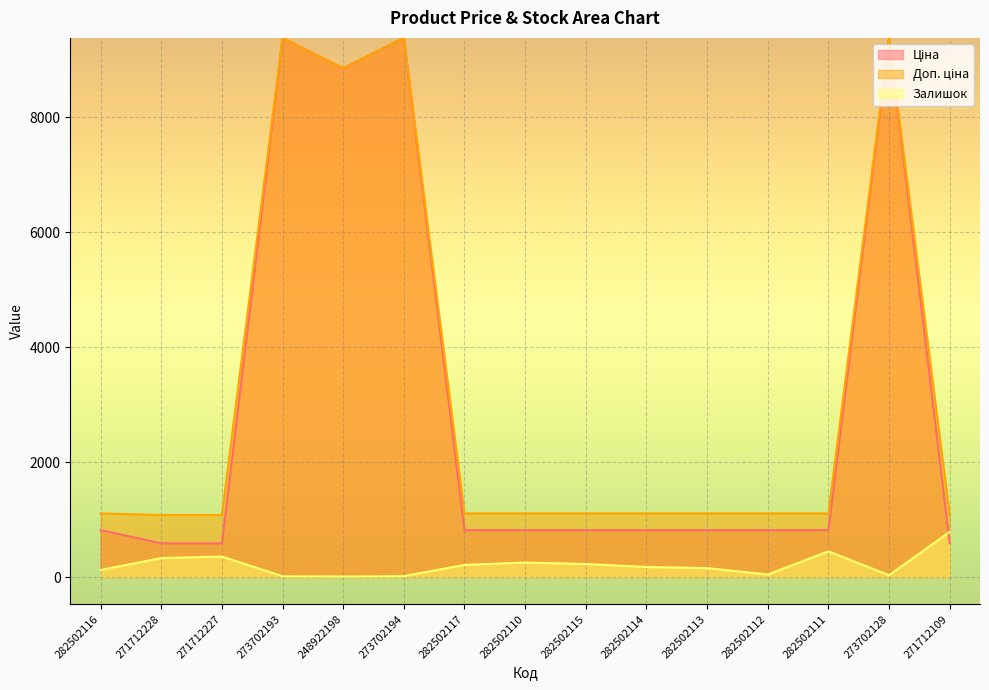

What is the label of the 9th point from the right?

282502117